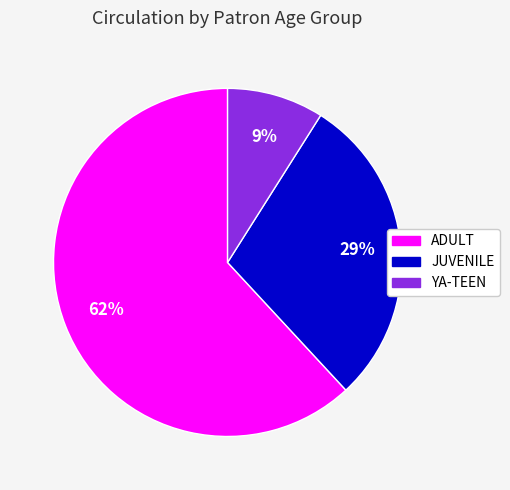

To the nearest percent, what is the difference between the largest and smallest slice percentages?

53%